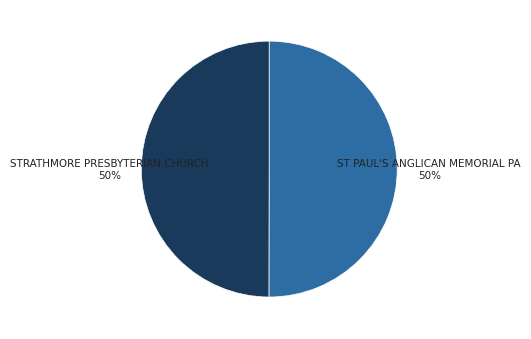

To the nearest percent, what is the average slice percentage?

50%